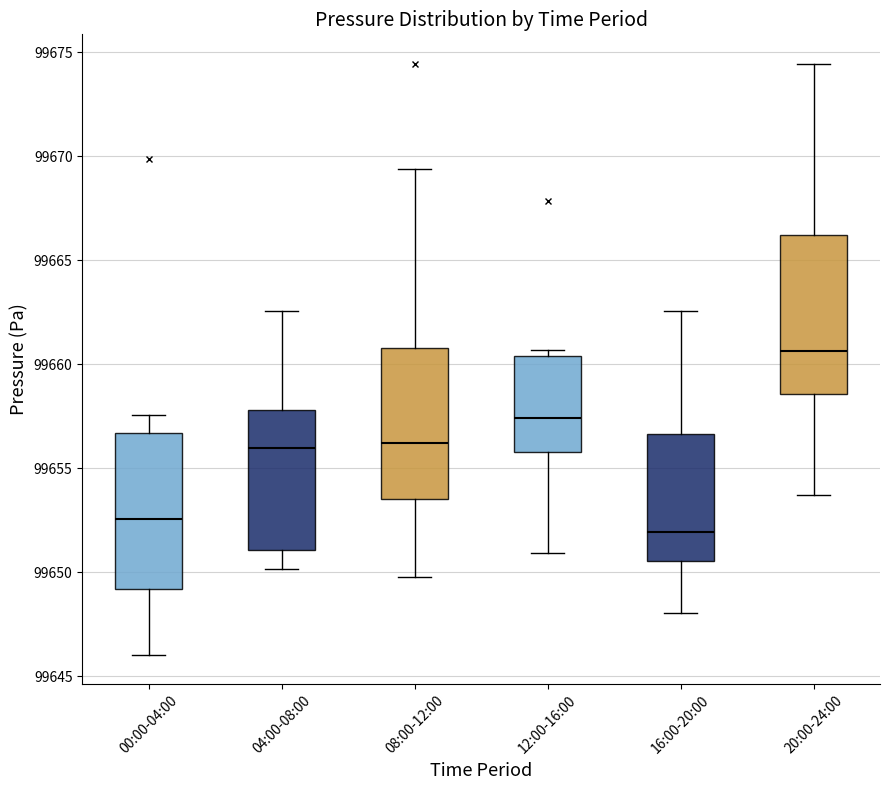

Reading left to right, transcribe this box plot: for each box, give where its median line is, the range the box spans, and where its two whiskers end, as read against the y-axis. The values are not printed on the chart, so give them approximately, as read against the axis.

00:00-04:00: median 99652.5, box 99649.0 to 99656.5, whiskers 99646.0 to 99657.5
04:00-08:00: median 99656.0, box 99651.0 to 99658.0, whiskers 99650.0 to 99662.5
08:00-12:00: median 99656.0, box 99653.5 to 99661.0, whiskers 99650.0 to 99669.5
12:00-16:00: median 99657.5, box 99656.0 to 99660.5, whiskers 99651.0 to 99660.5 (just above the box's upper edge)
16:00-20:00: median 99652.0, box 99650.5 to 99656.5, whiskers 99648.0 to 99662.5
20:00-24:00: median 99660.5, box 99658.5 to 99666.0, whiskers 99653.5 to 99674.5